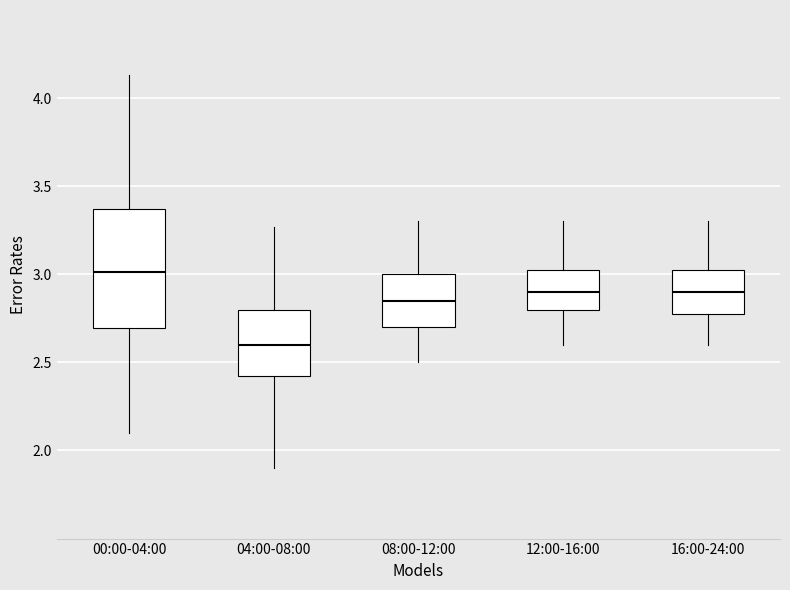

Comparing the boxes themselves (not the whiskers), which one is the tallest?

00:00-04:00